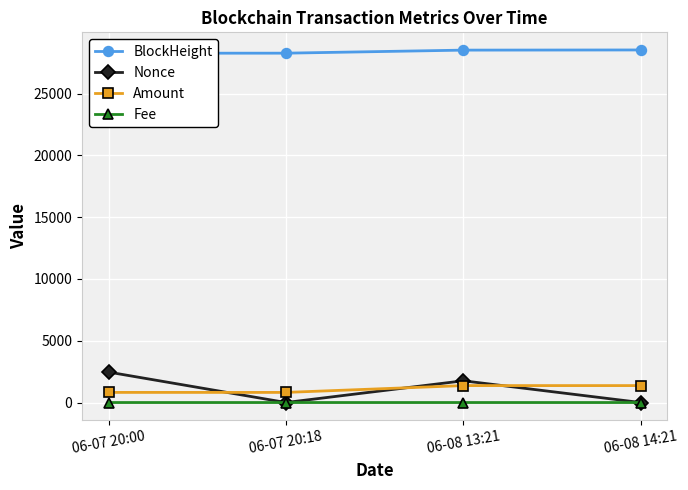

Reading left to right, list all the values displayed in this chart.

BlockHeight: 28273.0	28277.0	28524.0	28537.0
Nonce: 2462.0	0.0	1759.0	1.0
Amount: 819.0	818.0	1370.6	1370.6
Fee: 0.0	0.0	0.0	0.0